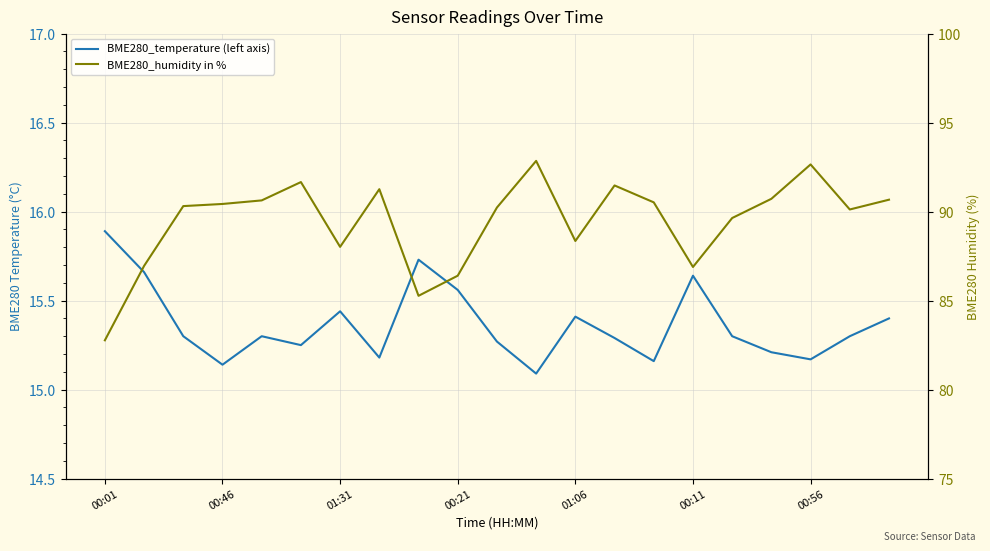

How many values in the BME280_humidity in % series exceed 90?

13